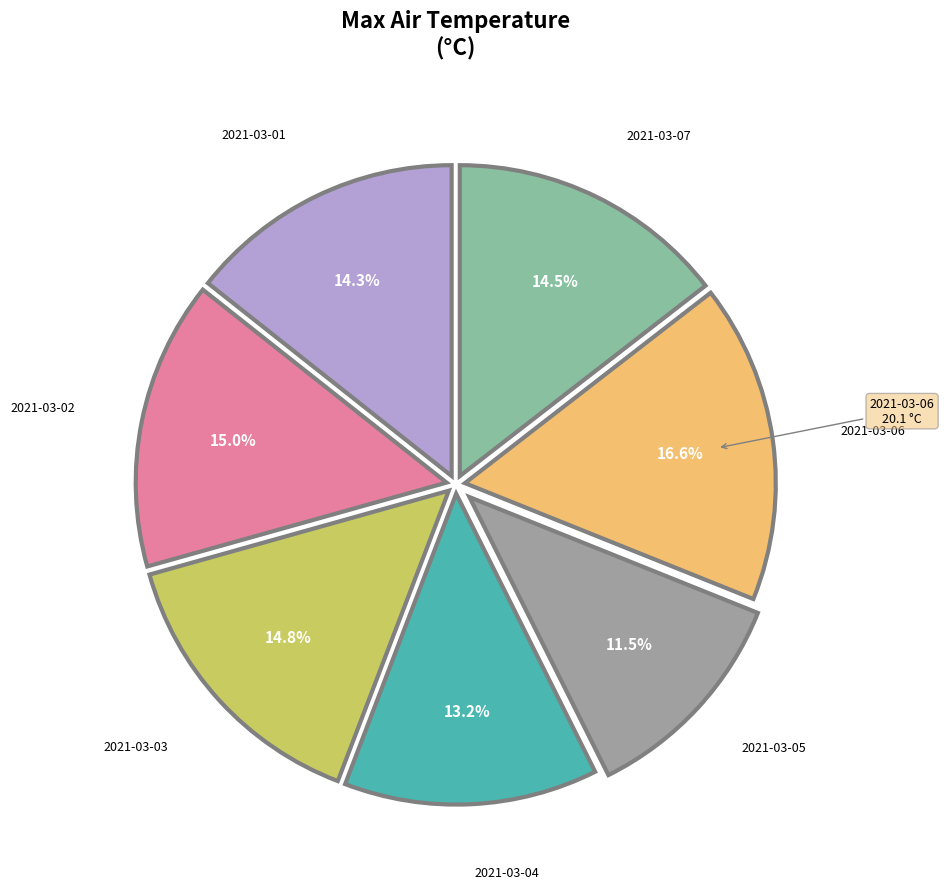

Is there a majority slice in this chart?

No